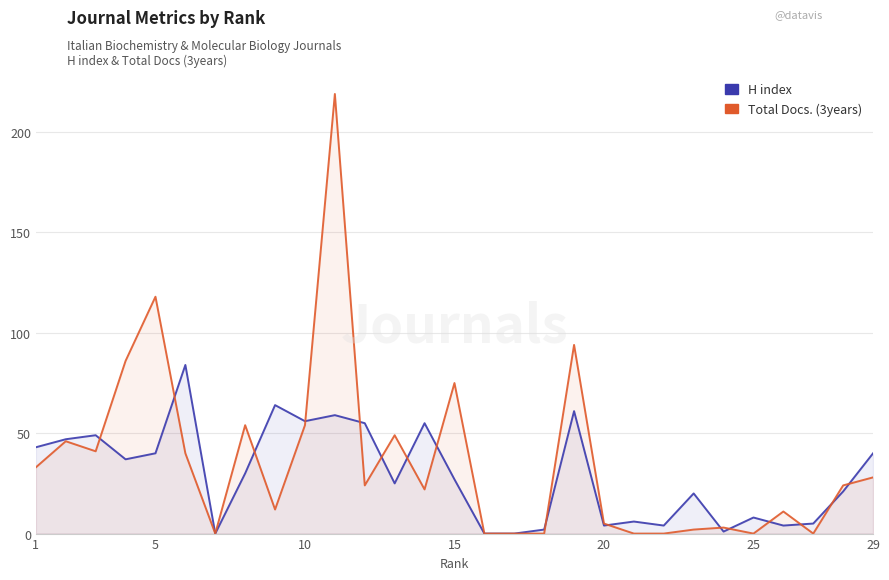

Where is H index nearest to the value 42?

1